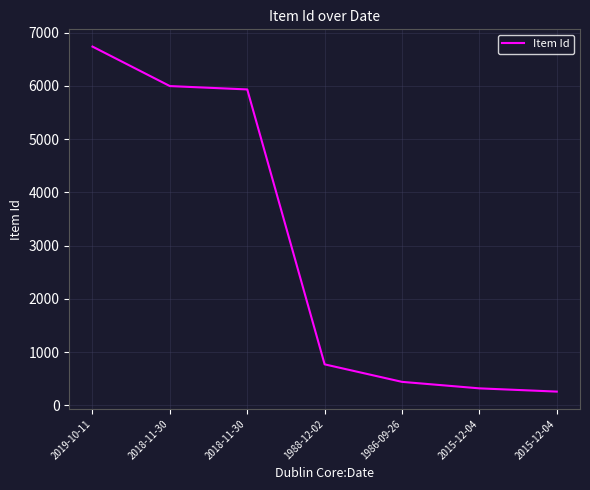

Is this an area chart (filled region under the line)?

No